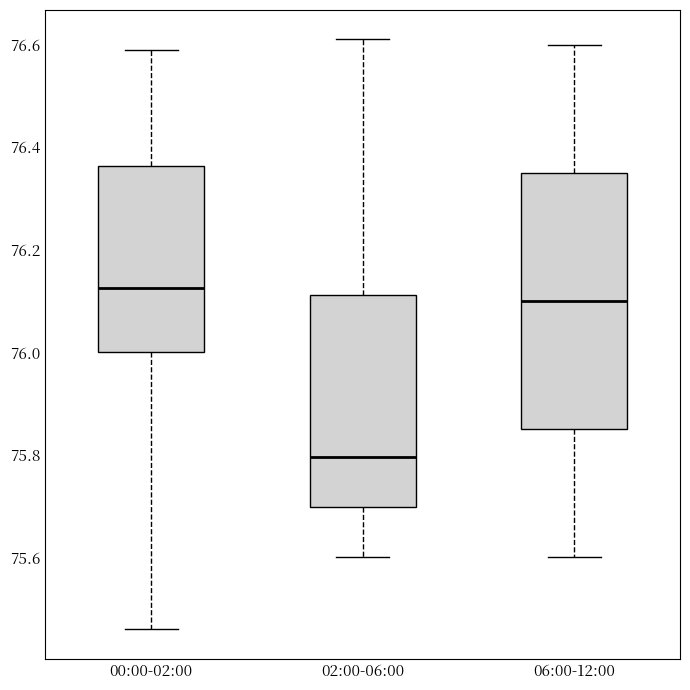

Comparing the boxes themselves (not the whiskers), which one is the tallest?

06:00-12:00